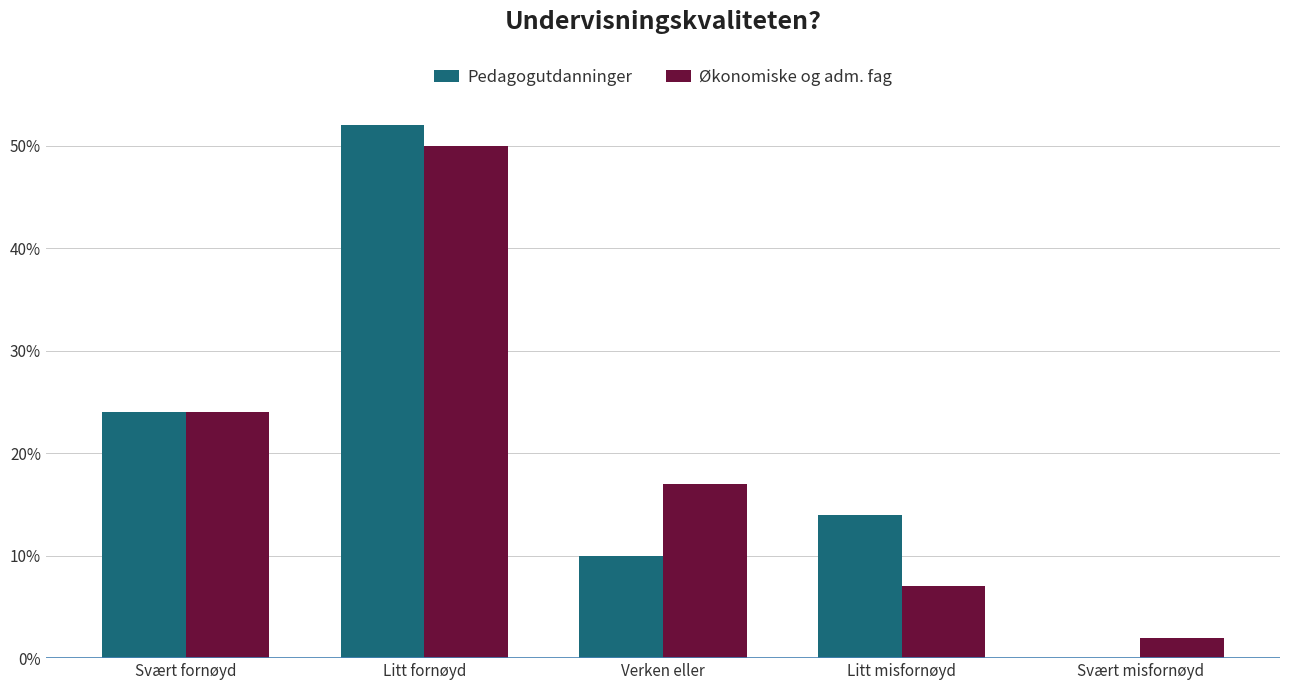

What is the total value across all series at Litt misfornøyd?

21